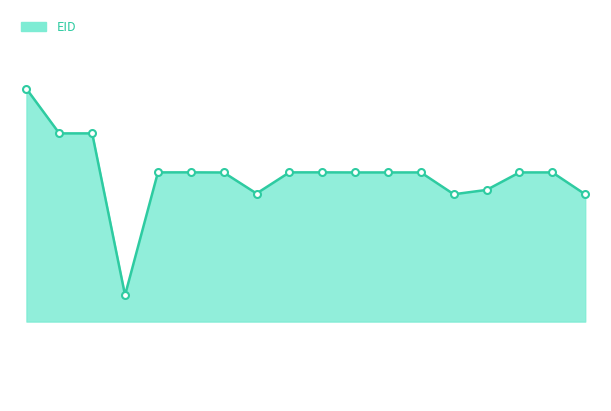

Which category has the lowest value across all series?

262175